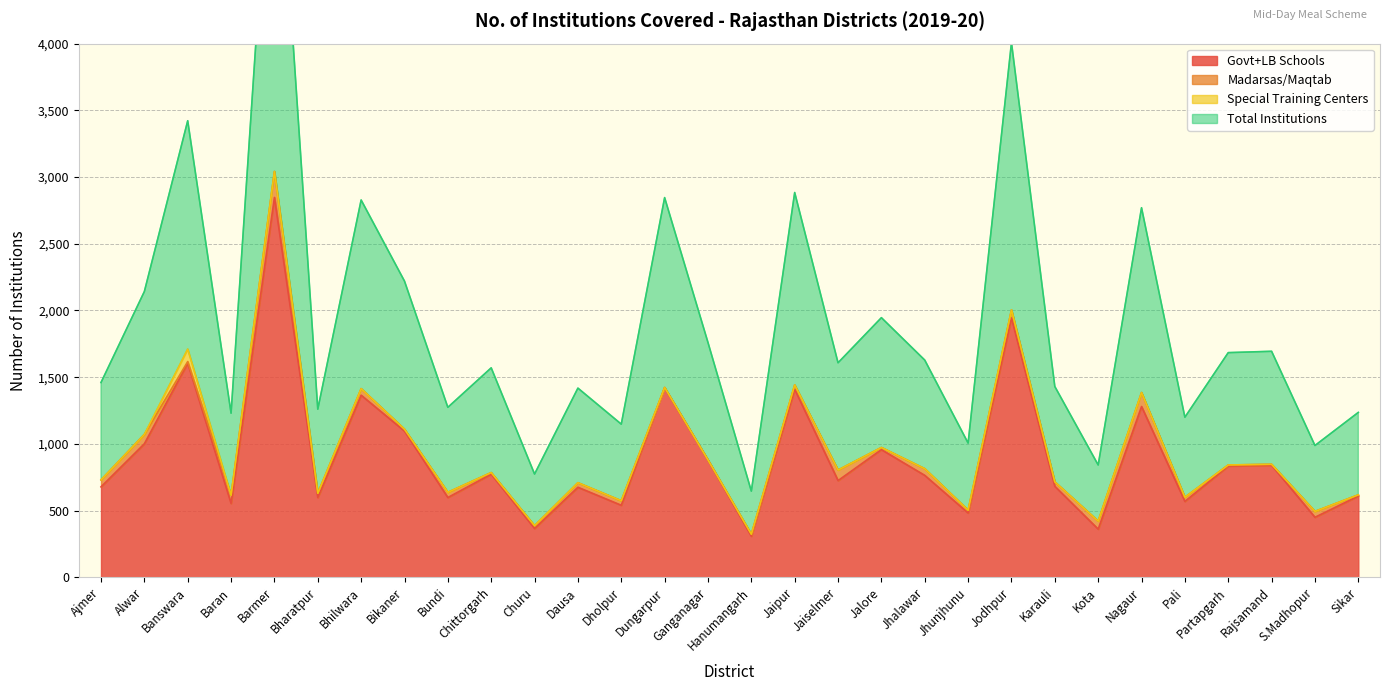

Count the number of categories in the chart.

30